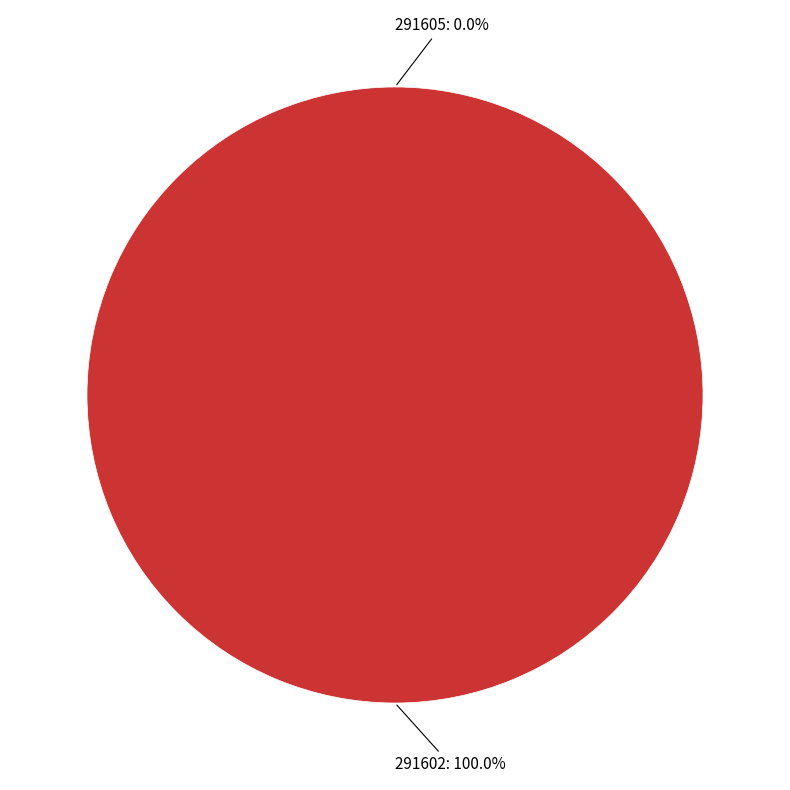

Which slice is the largest?

291602